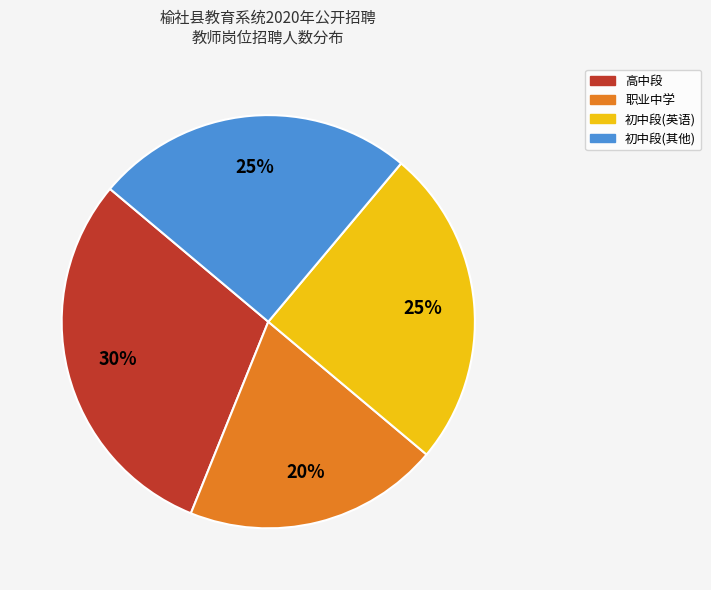

Does any single category account for the majority?

No